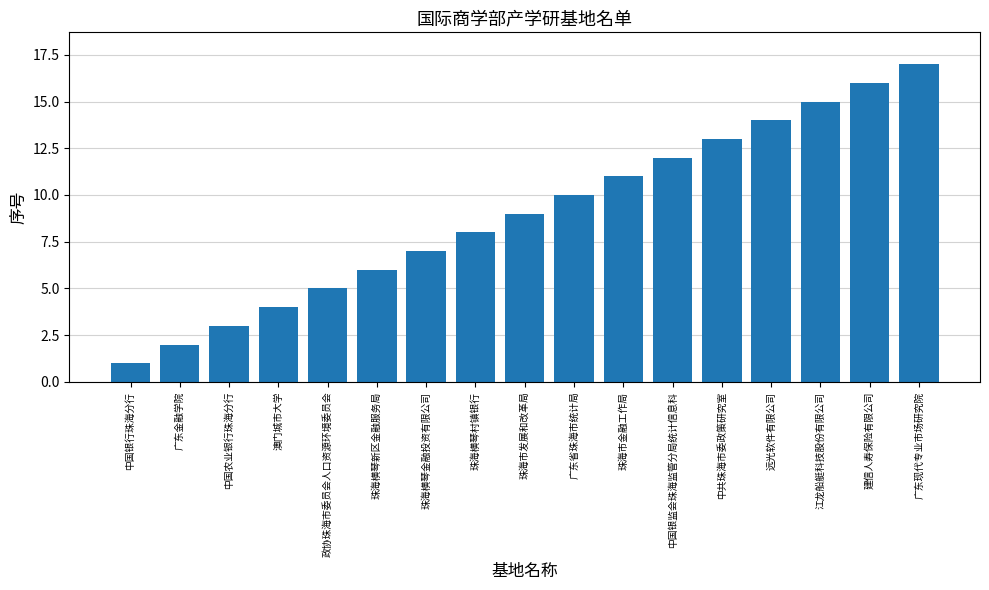

At which category does the chart reach its minimum across all series?

中国银行珠海分行